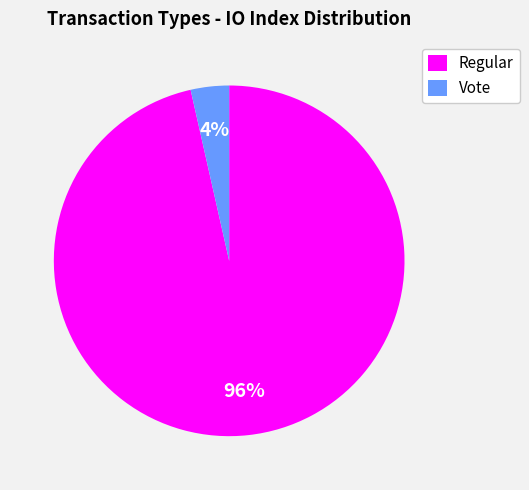

Is the sum of Regular and Vote greater than half?

Yes